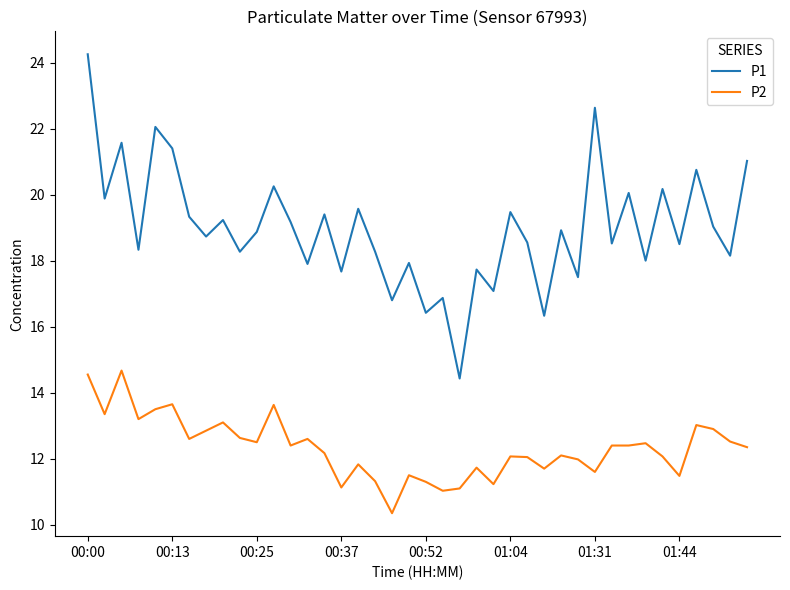

What is the highest value of the P2 series?

14.7